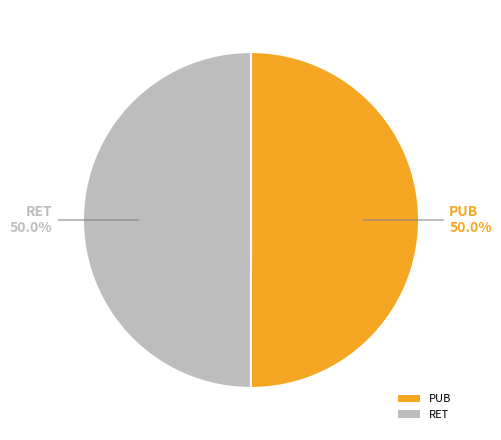

Count the number of slices in the pie.

2